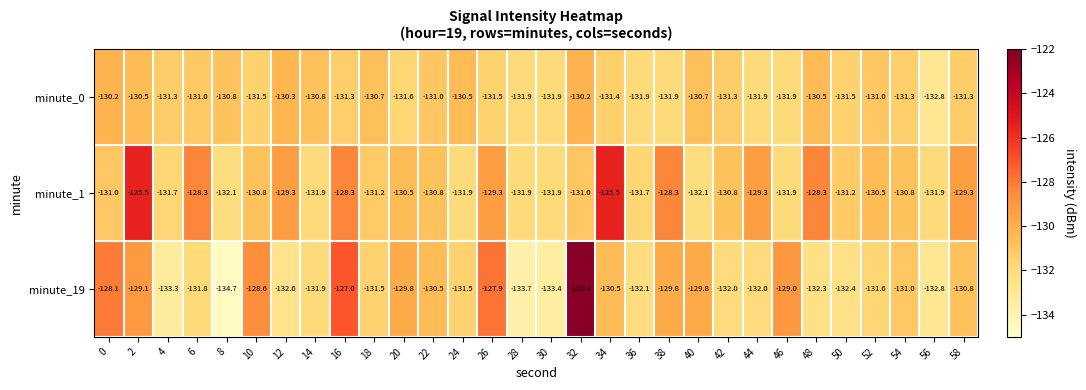

Which series has the widest spread of values?

minute_19